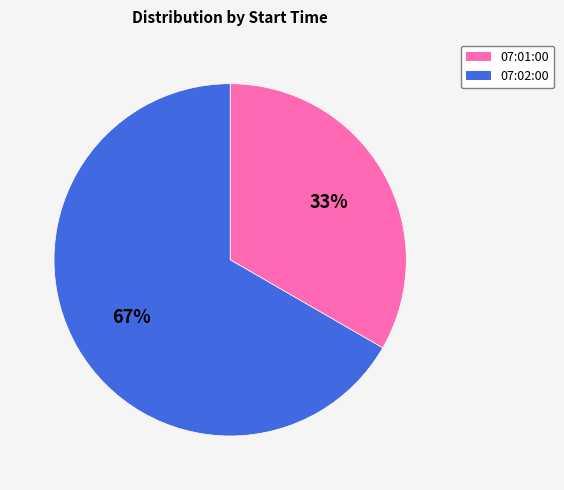

To the nearest percent, what is the average slice percentage?

50%